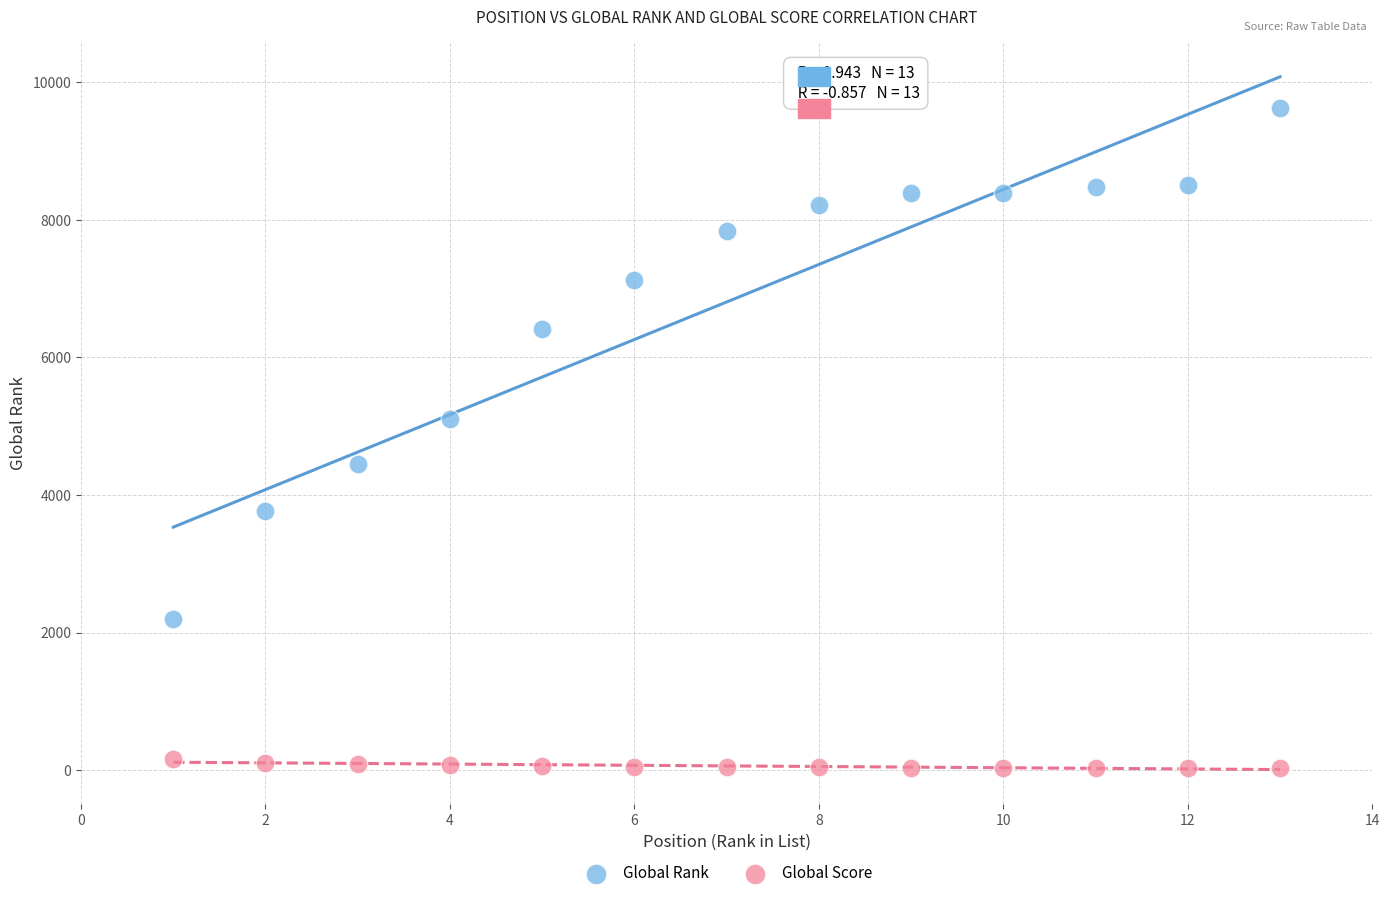

Which series contains the lowest Y value?

Global Score